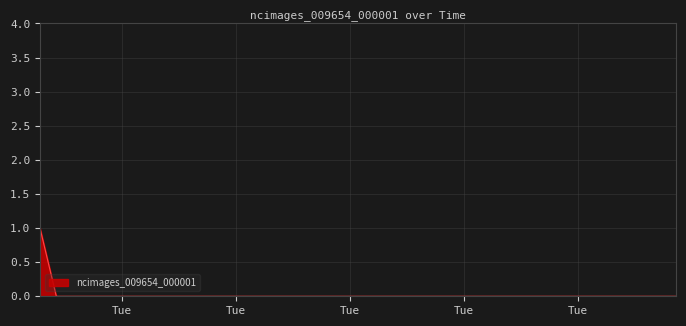

How many lines are shown in the chart?

1